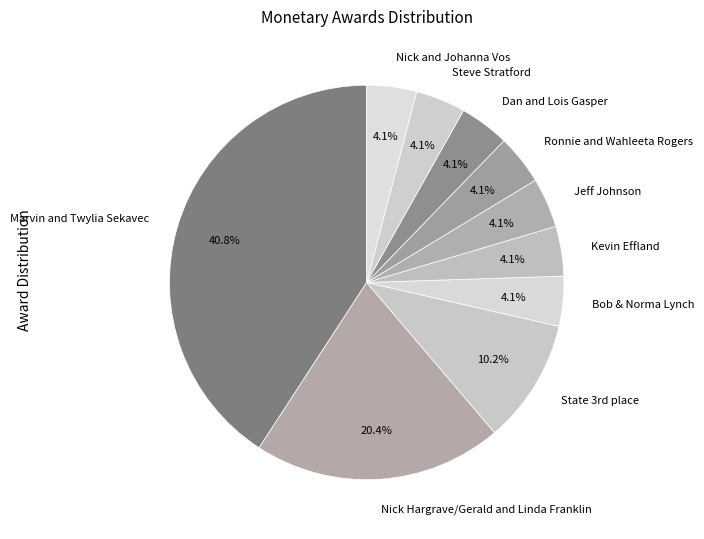

What percentage is the Jeff Johnson slice, to the nearest percent?

4%